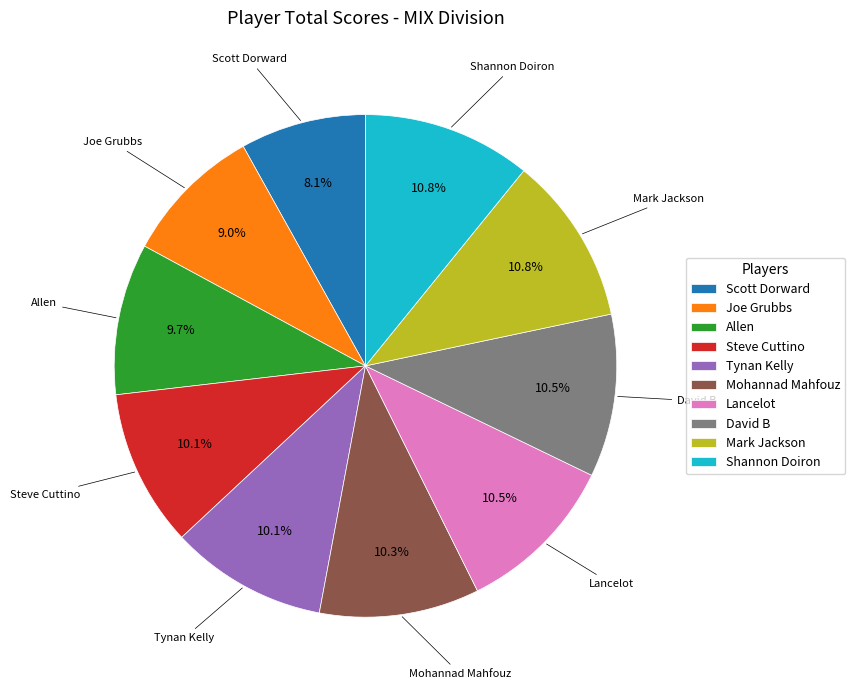

Which has a higher value, Mark Jackson or Scott Dorward?

Mark Jackson